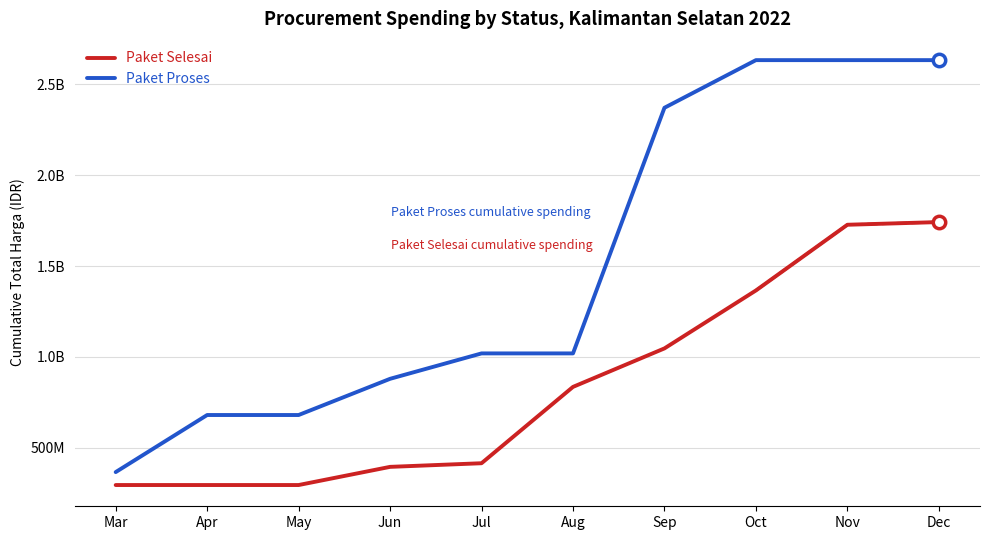

Which series reaches the minimum Y coordinate?

Paket Selesai